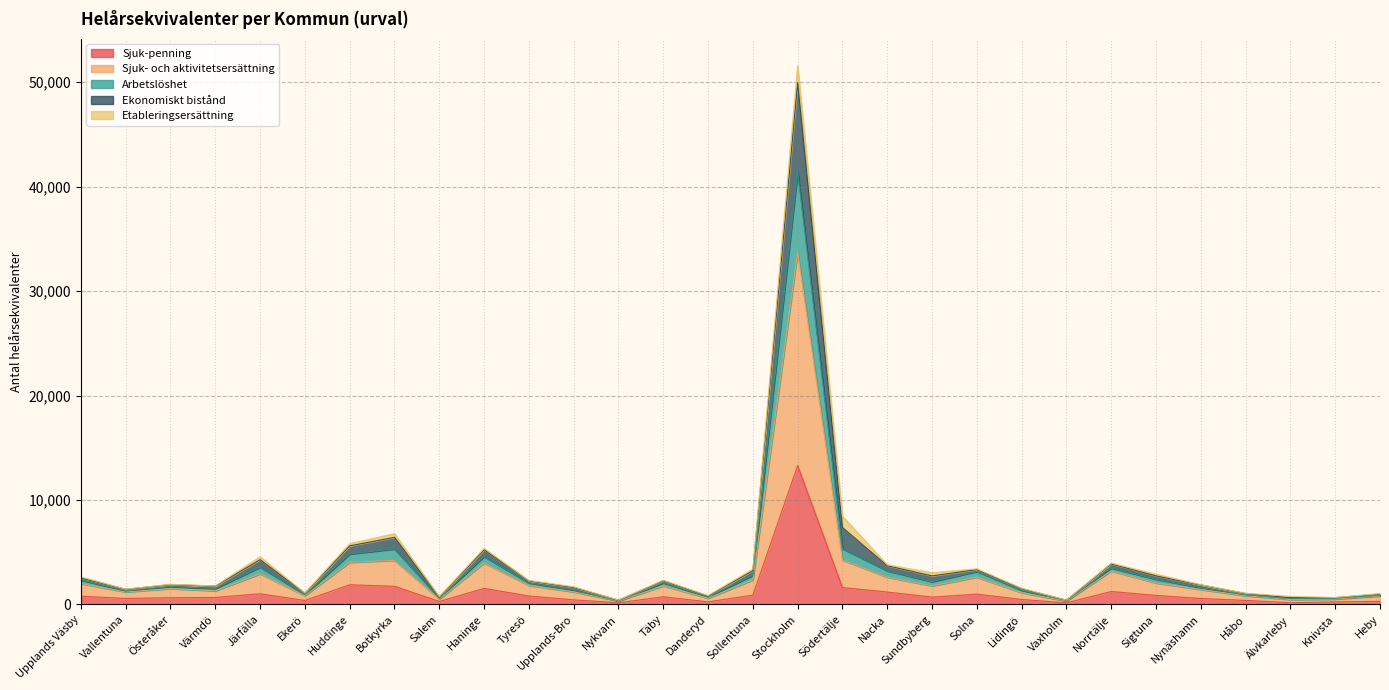

True or false: Sjuk-penning has a value of 1533.1 at Haninge.

True